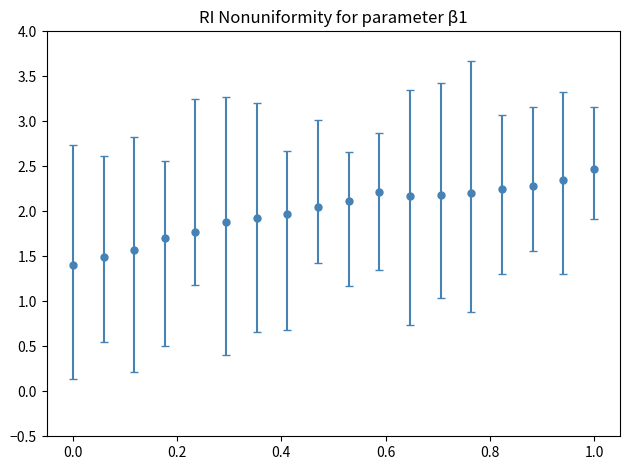

What is the sum of all values?

36.0